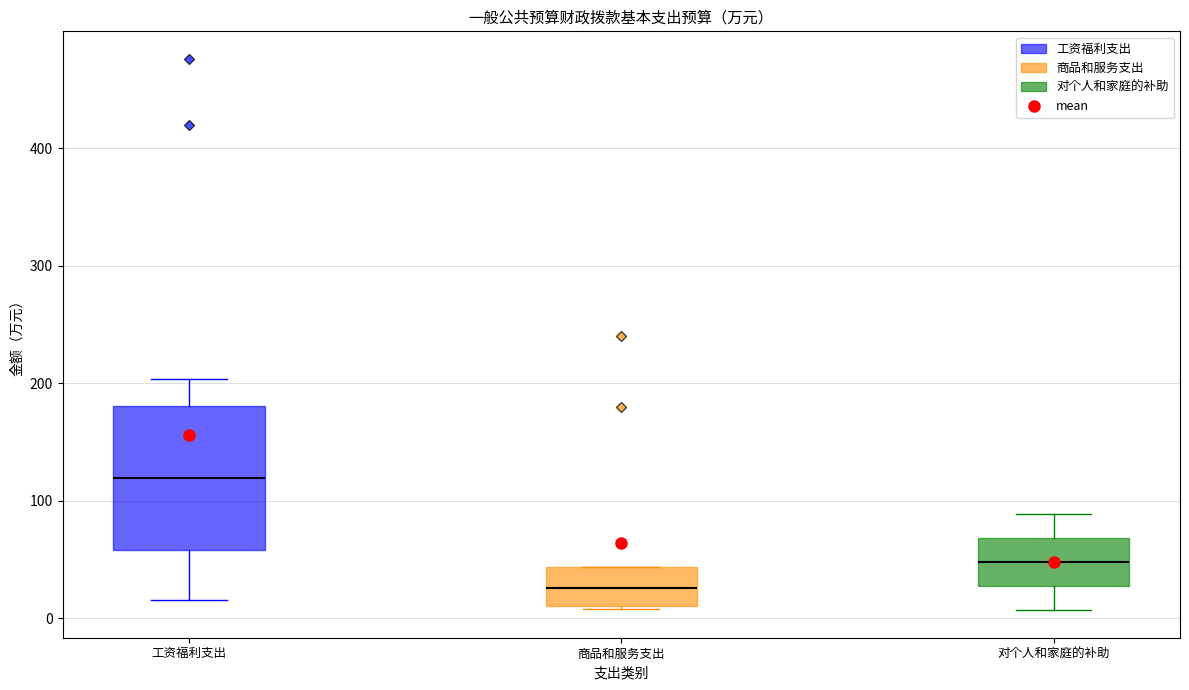

Which box has the lowest median line?

商品和服务支出